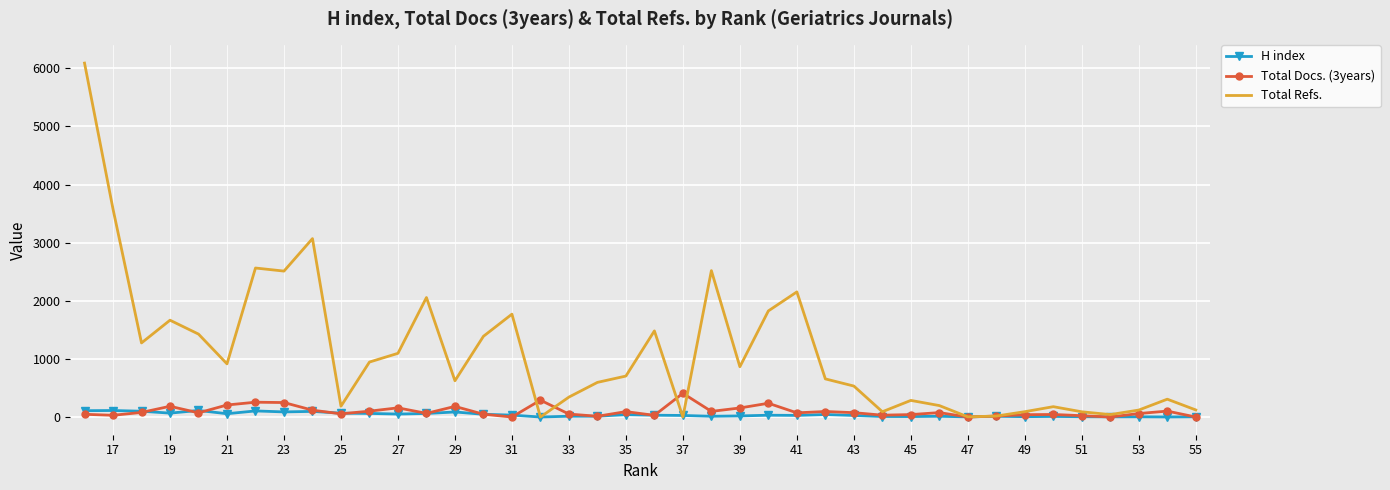

Between 43 and 49, which is larger?

43